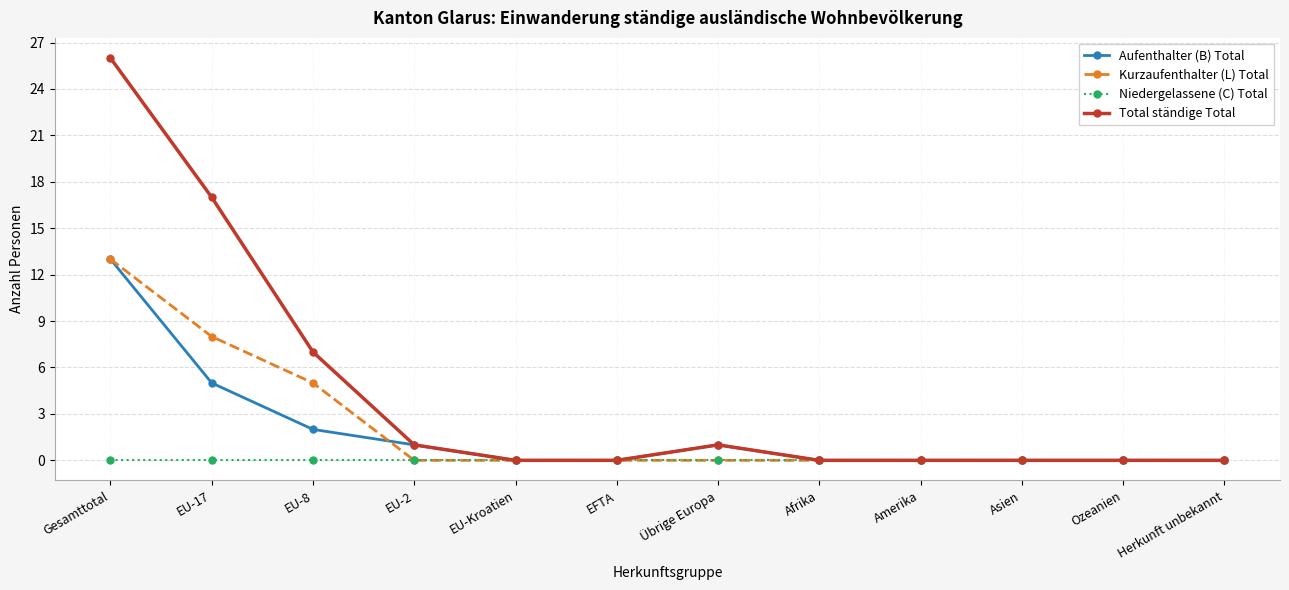

What is the average value of the Total ständige Total series?

4